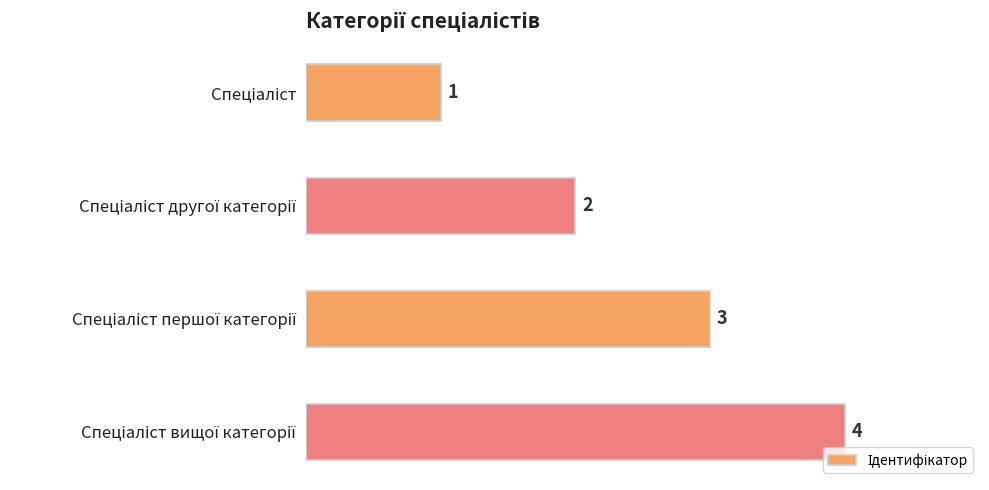

What is the difference between the second highest and second lowest values?

1